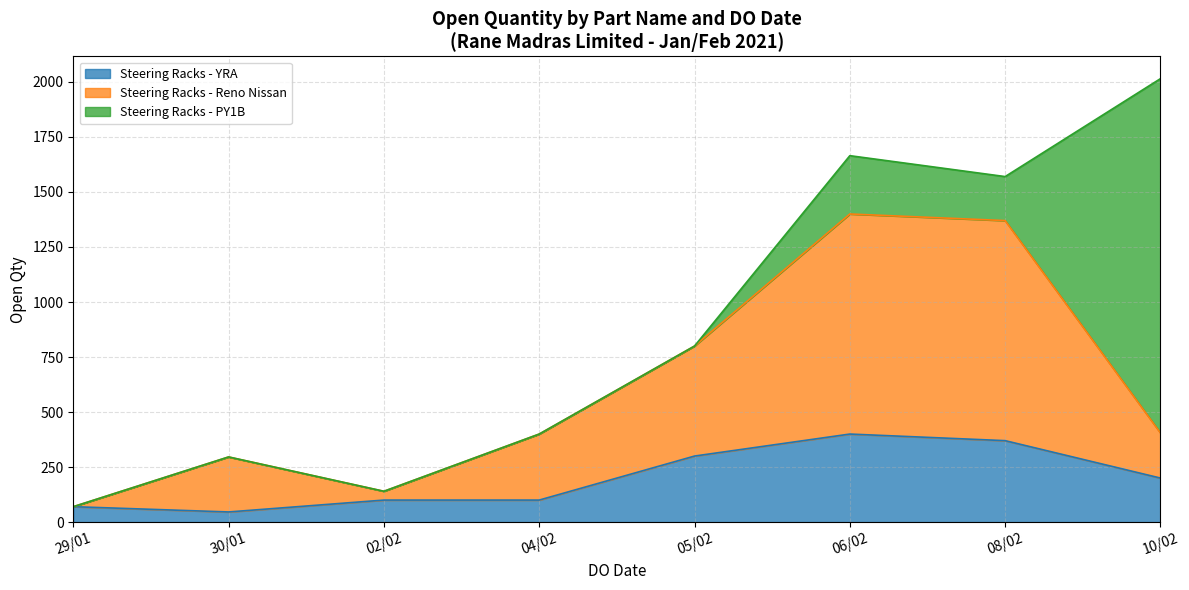

What is the label of the 2nd point from the left?

30/01